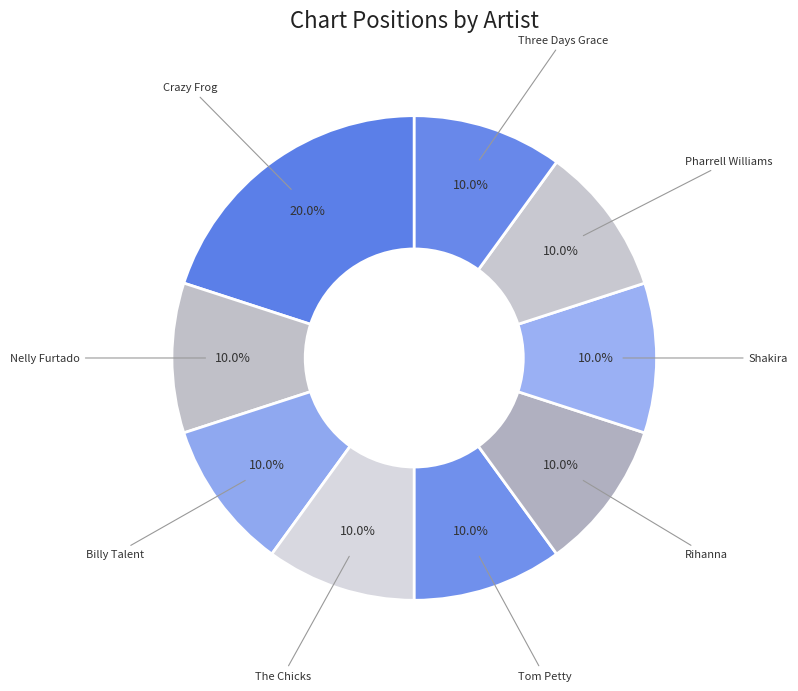

Count the number of slices in the pie.

9